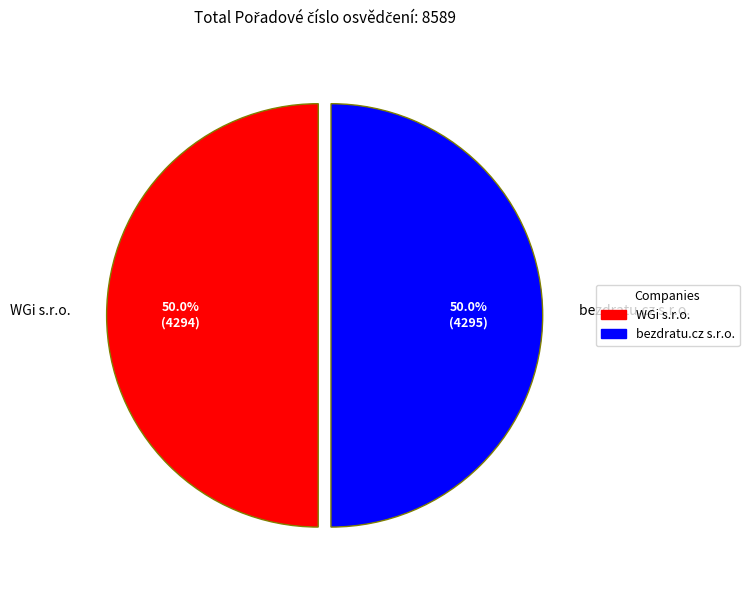

Approximately how many times larger is the value at WGi s.r.o. compared to bezdratu.cz s.r.o.?

1.0